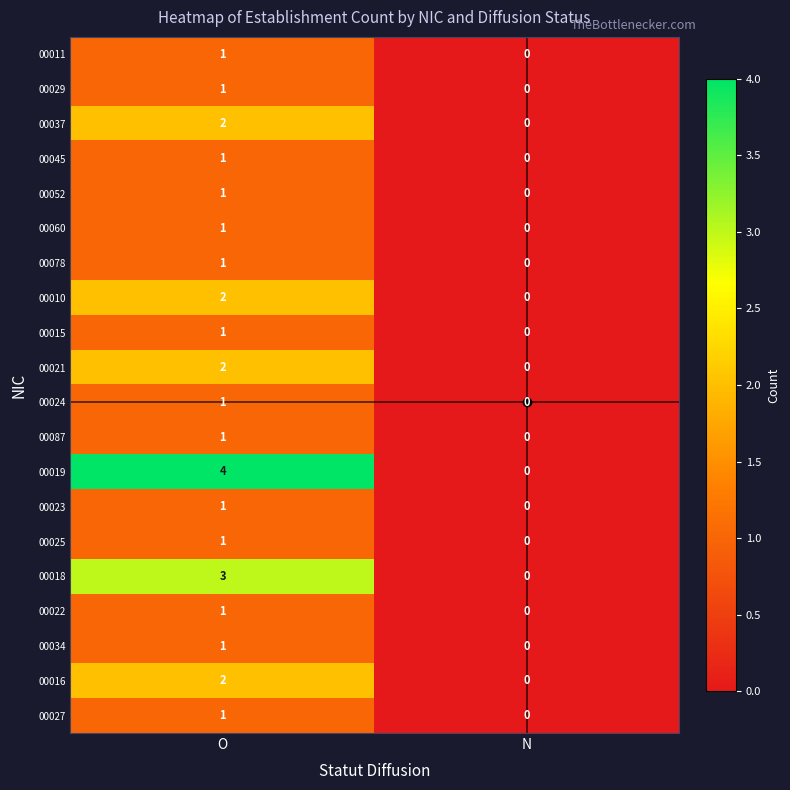

What is the maximum value shown in the chart?

4